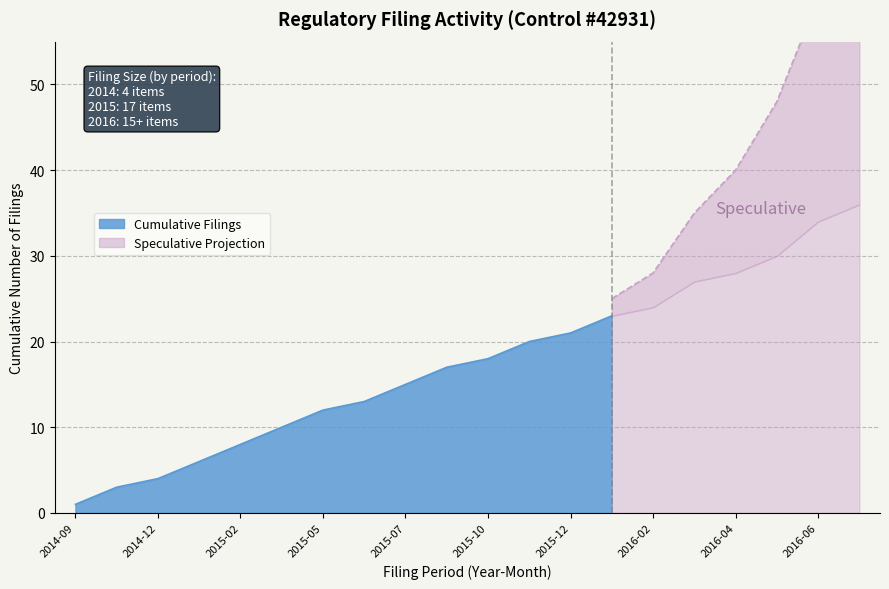

What is the total value across all series at 2016-02?

28